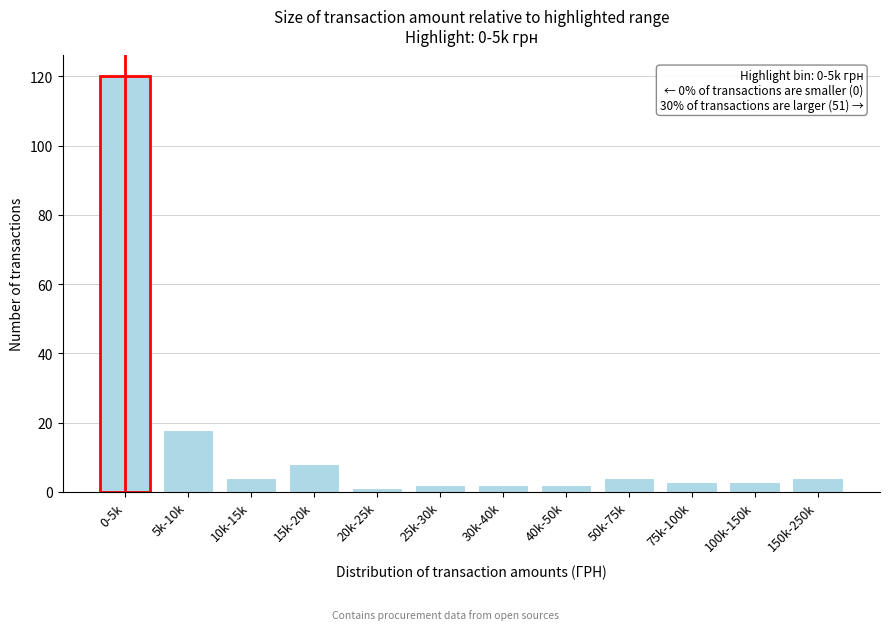

Reading right to left, what are all the values shown in this chart?

4	3	3	4	2	2	2	1	8	4	18	120